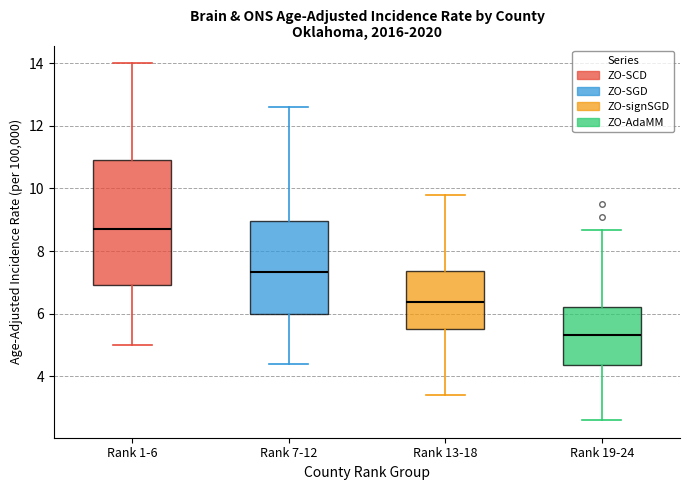

Where does the median line of the box for Rank 19-24 sit on the y-axis? The values are not printed on the chart, so give them approximately, as read against the axis.

5.4